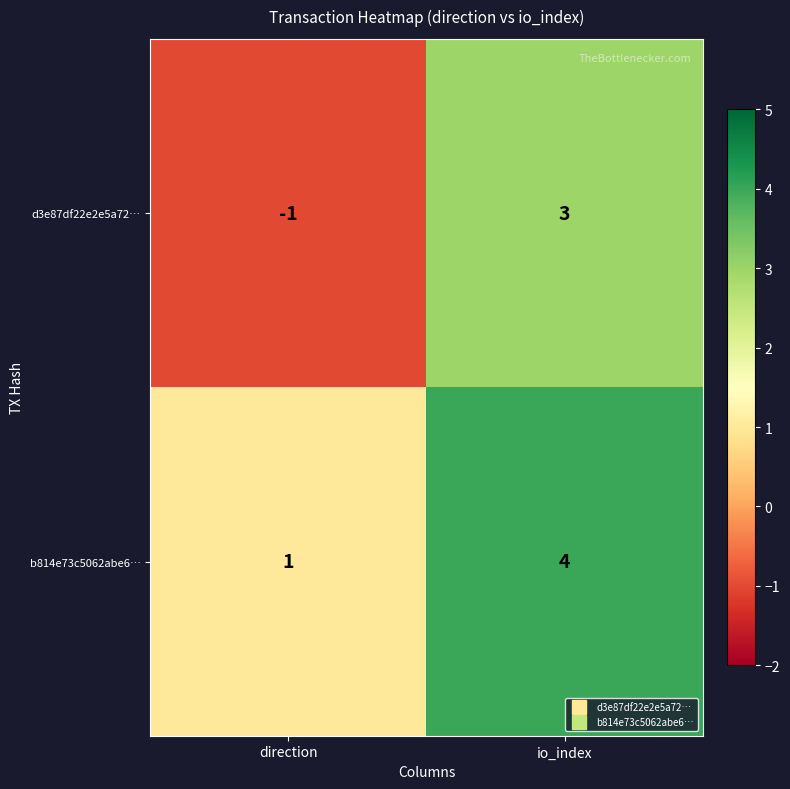

At which label is b814e73c5062abe6… closest to 2?

direction